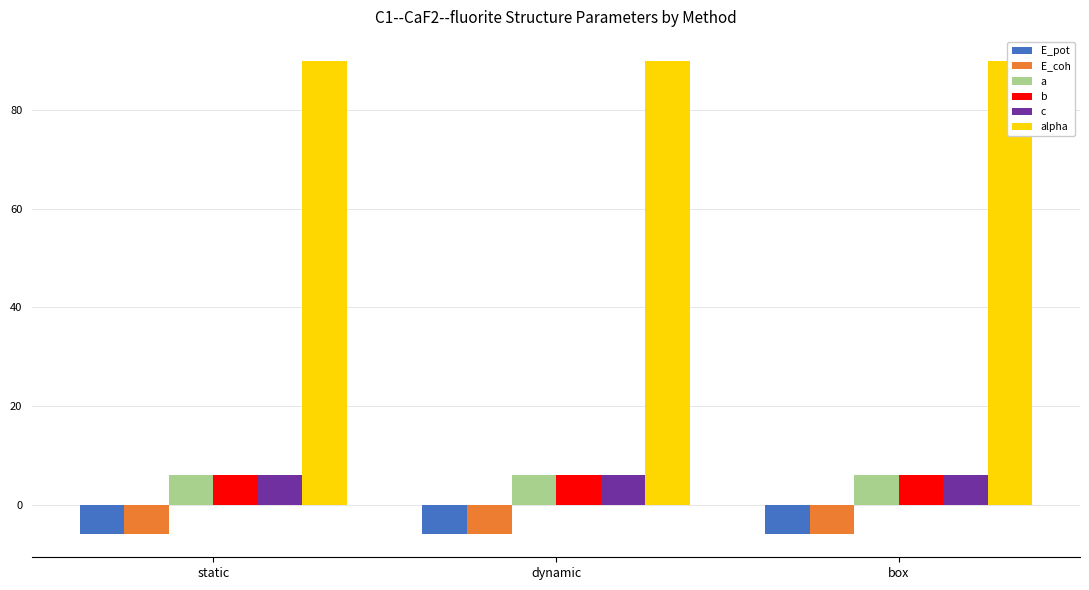

At which category is the sum across all series the highest?

dynamic